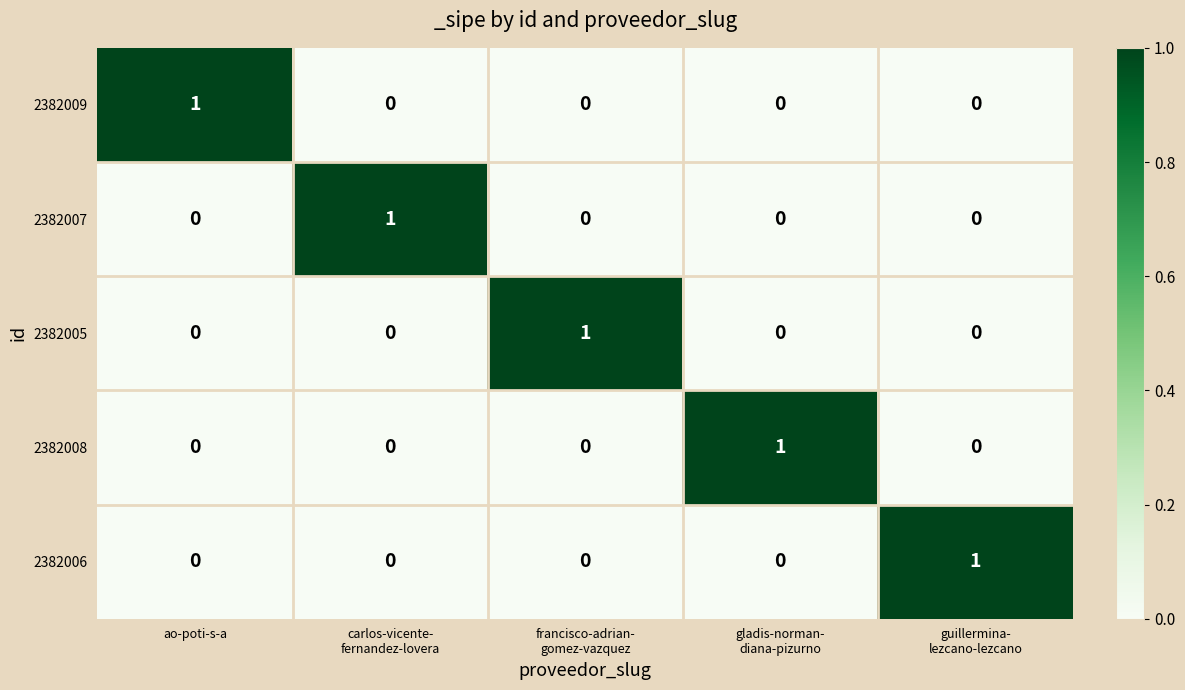

Is it true that 2382008 equals -1 at ao-poti-s-a?

False